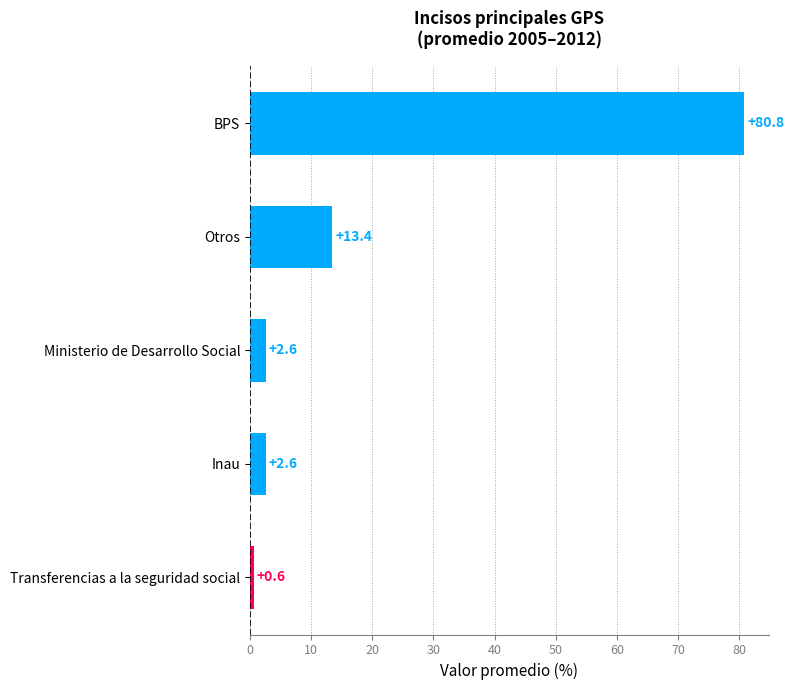

What is the sum of all values?

100.0